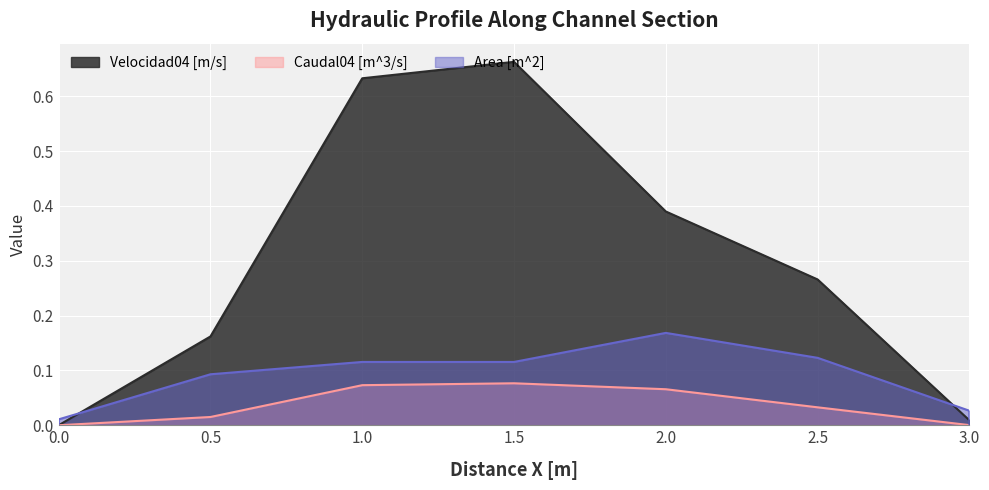

True or false: Caudal04 [m^3/s] has a value of 0.0 at 3.

True